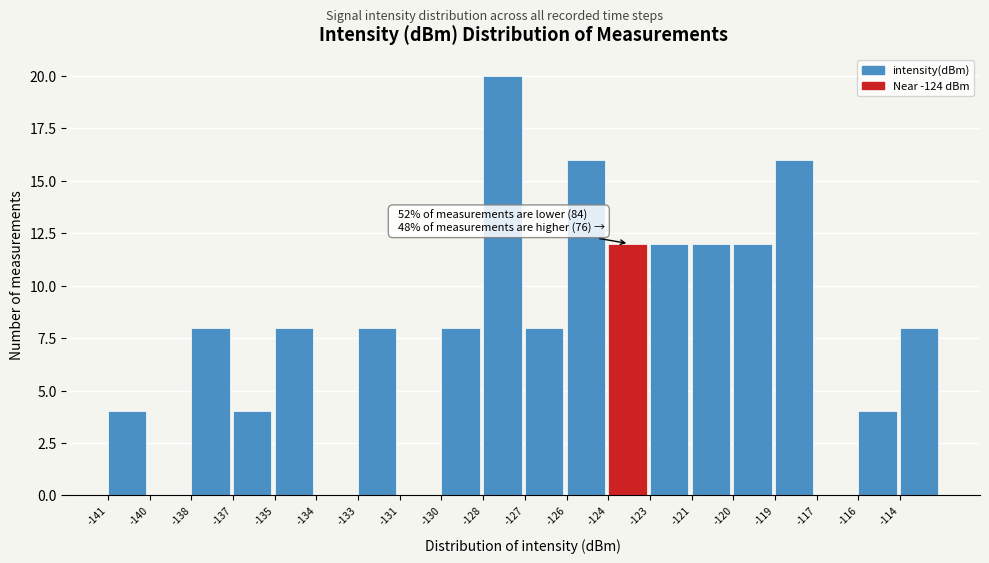

Reading left to right, extract all data points from this chart.

-141=4	-140=0	-138=8	-137=4	-135=8	-134=0	-133=8	-131=0	-130=8	-128=20	-127=8	-126=16	-124=12	-123=12	-121=12	-120=12	-119=16	-117=0	-116=4	-114=8